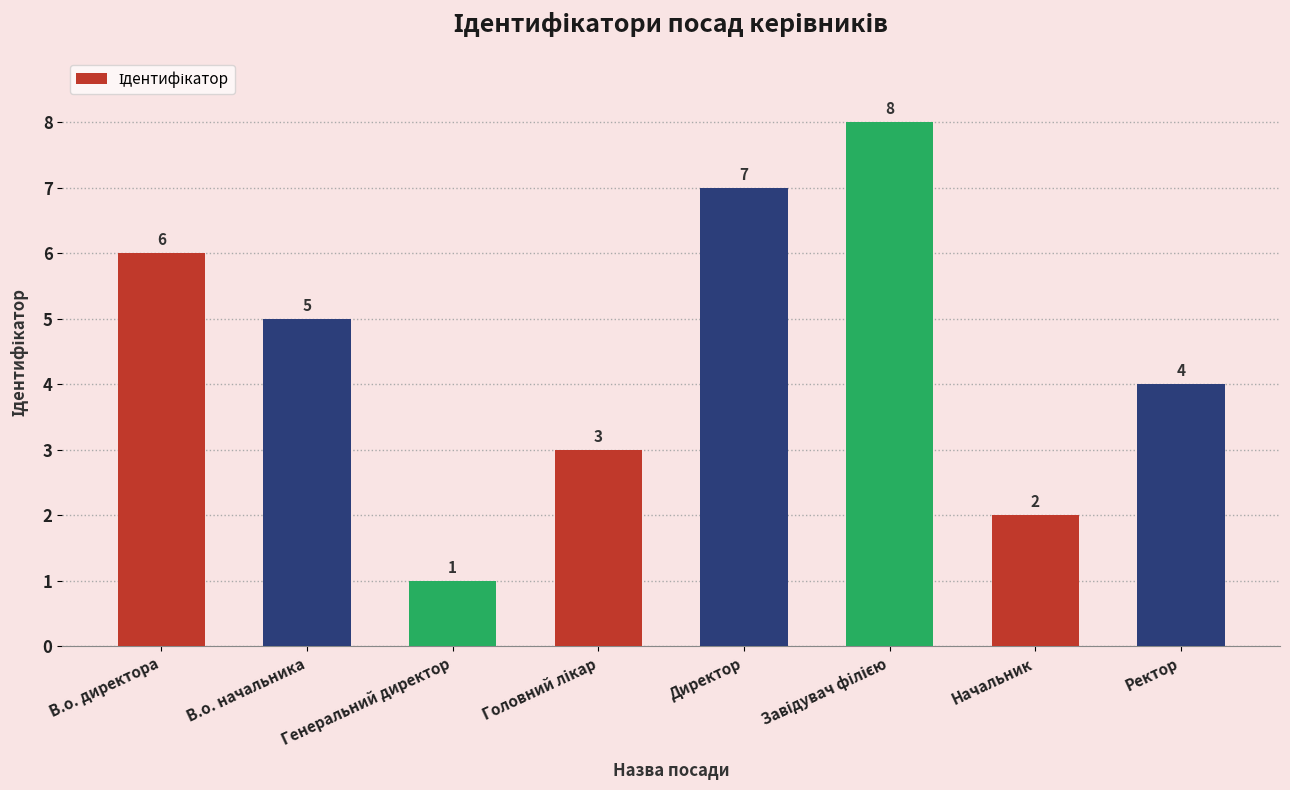

The value at Начальник is 1. True or false?

False